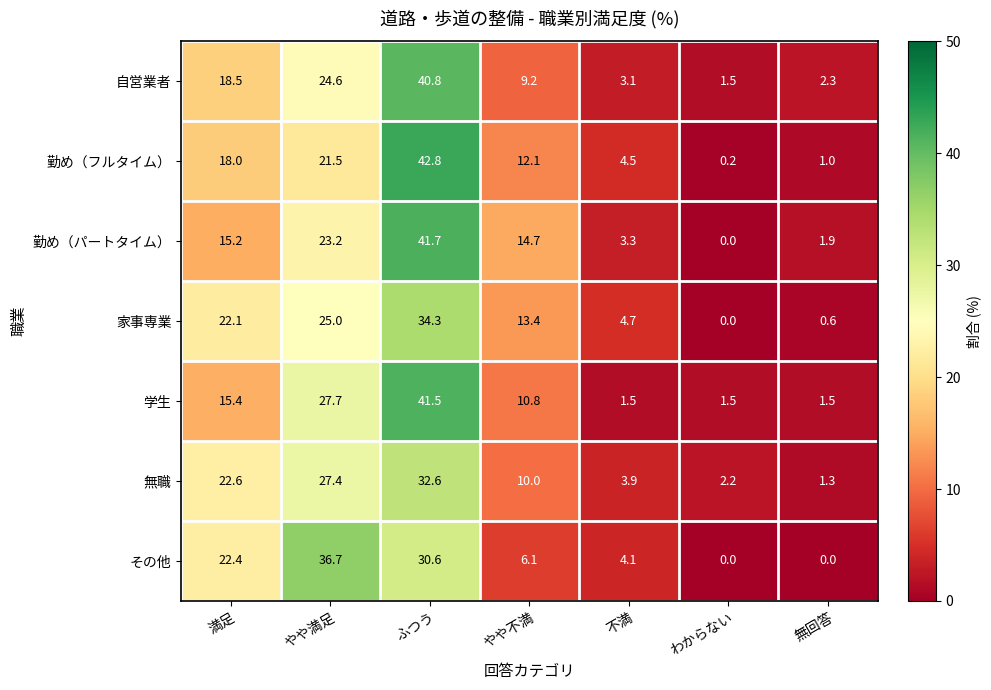

At which label does 勤め（フルタイム） first exceed 12?

満足